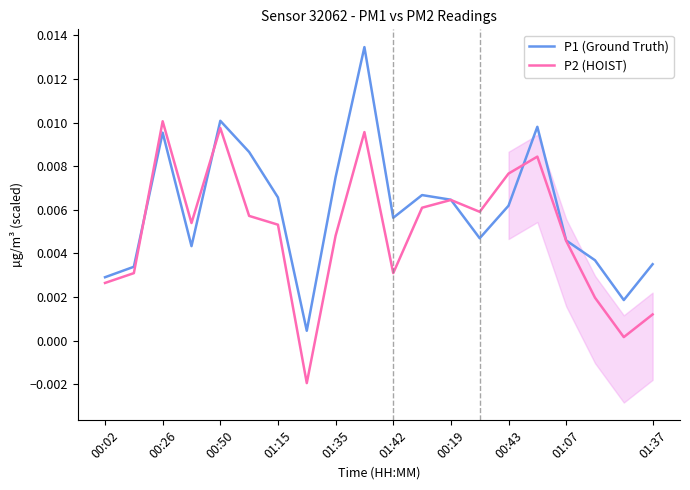

Reading right to left, transcribe all the data shown in this chart.

P1 (Ground Truth): 0.0	0.0	0.0	0.0	0.0	0.0	0.0	0.0	0.0	0.0	0.0	0.0	0.0	0.0	0.0	0.0	0.0	0.0	0.0	0.0
P2 (HOIST): 0.0	0.0	0.0	0.0	0.0	0.0	0.0	0.0	0.0	0.0	0.0	0.0	-0.0	0.0	0.0	0.0	0.0	0.0	0.0	0.0